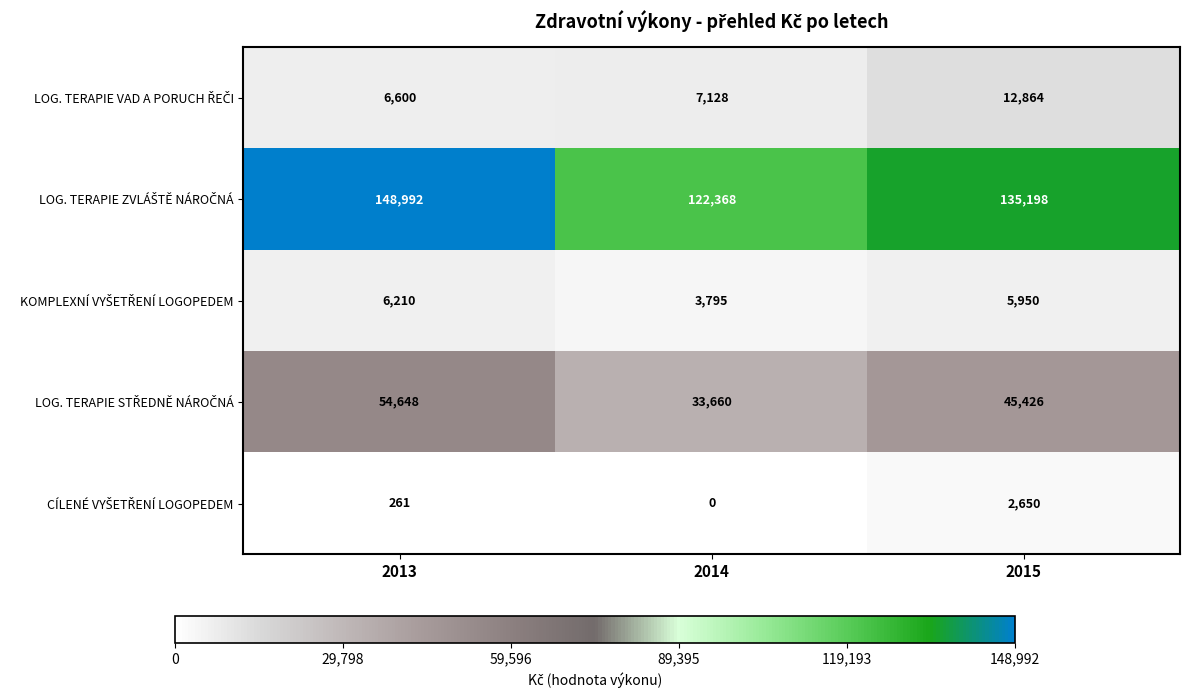

Which category has the lowest value across all series?

2014